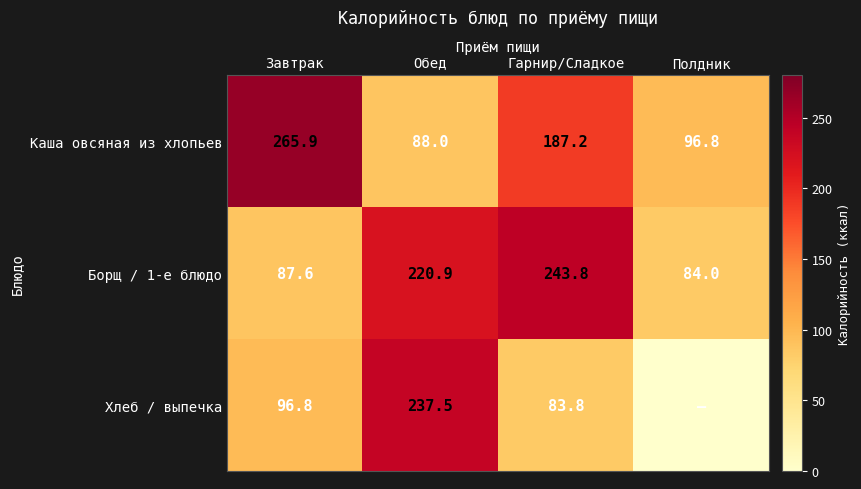

Which series changed the most between Завтрак and Обед?

Каша овсяная из хлопьев